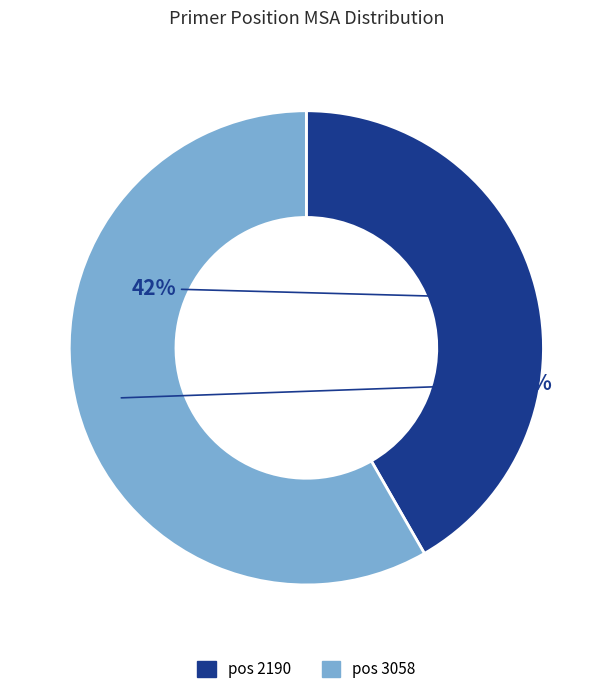

To the nearest percent, what is the average slice percentage?

50%